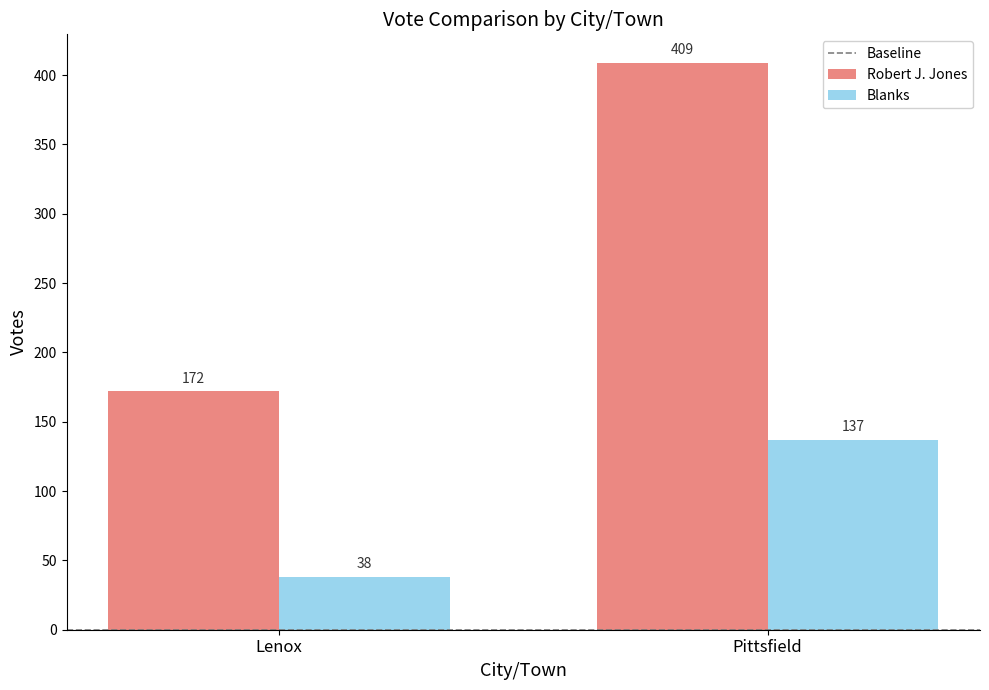

Reading left to right, list all the values displayed in this chart.

Robert J. Jones: Lenox=172	Pittsfield=409
Blanks: Lenox=38	Pittsfield=137